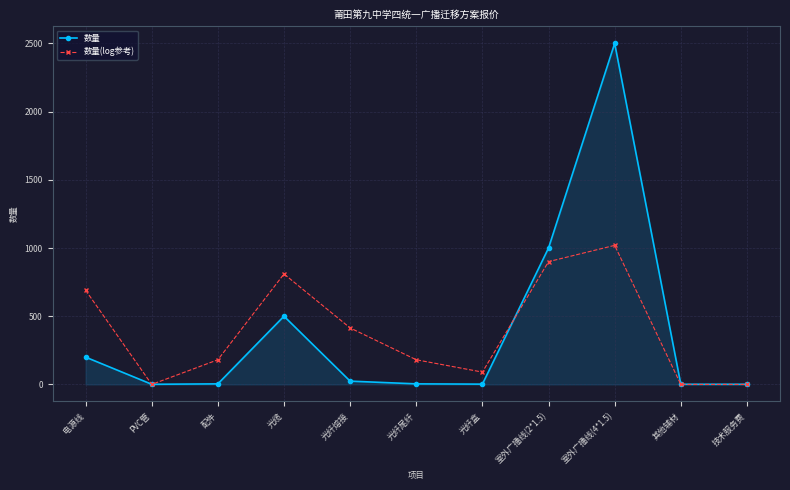

What is the value of the 数量 point at the 1st from the left?

200.0